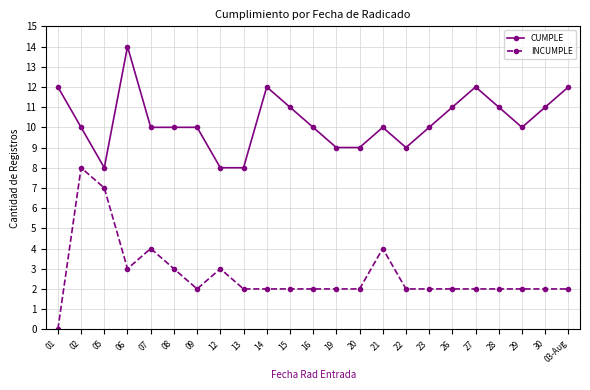

List the series in order of their peak value, lowest first.

INCUMPLE, CUMPLE